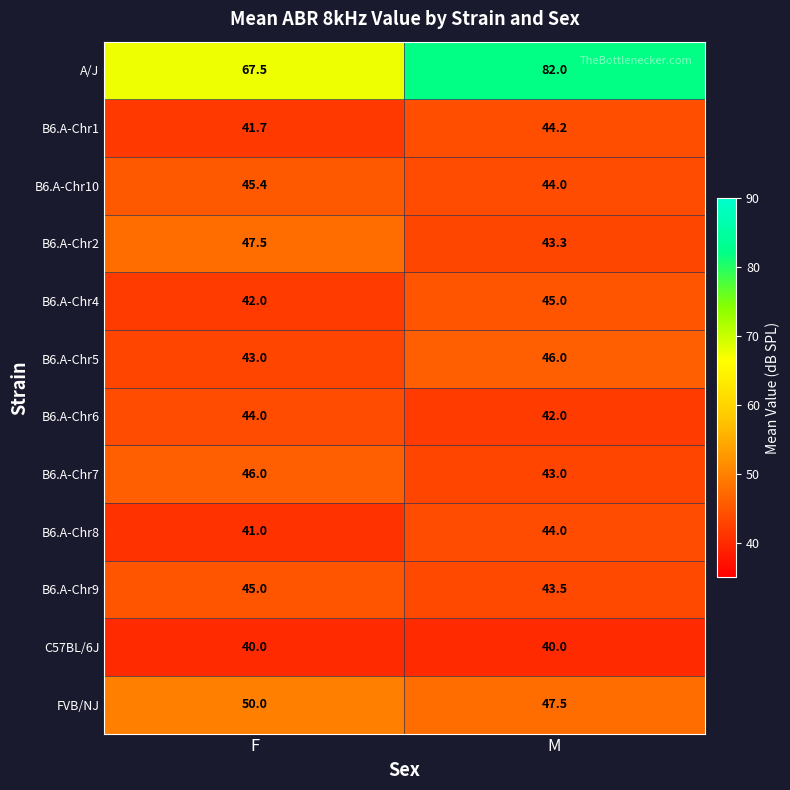

What is the sum of the B6.A-Chr1 values at F and M?

85.9